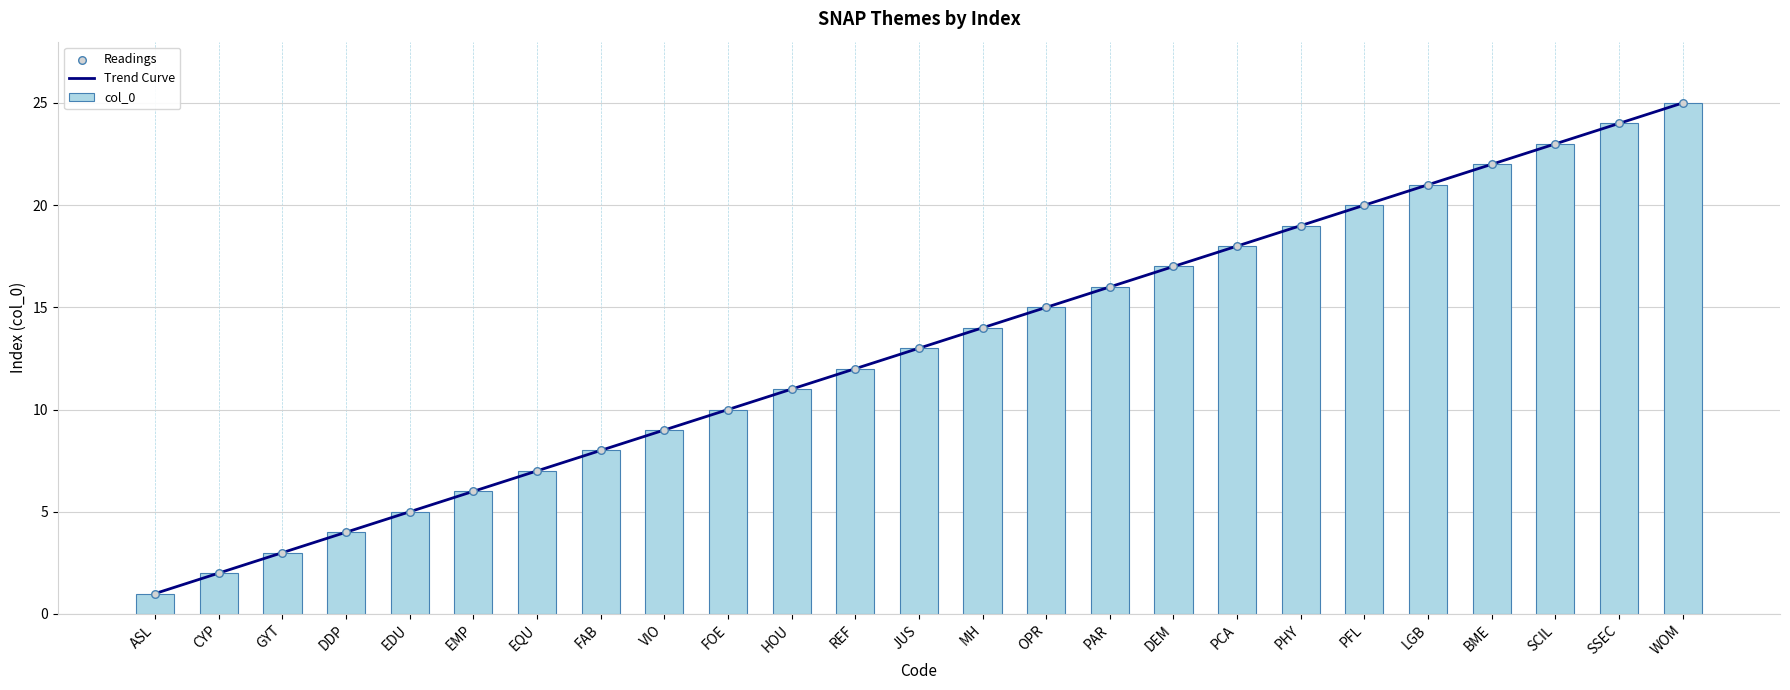

Between EMP and GYT, which is larger?

EMP